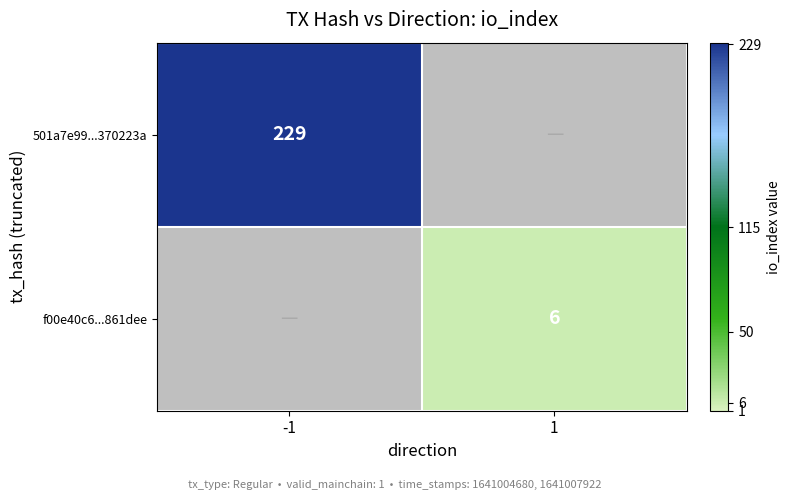

Is it true that f00e40c6...861dee equals 6 at 1?

True